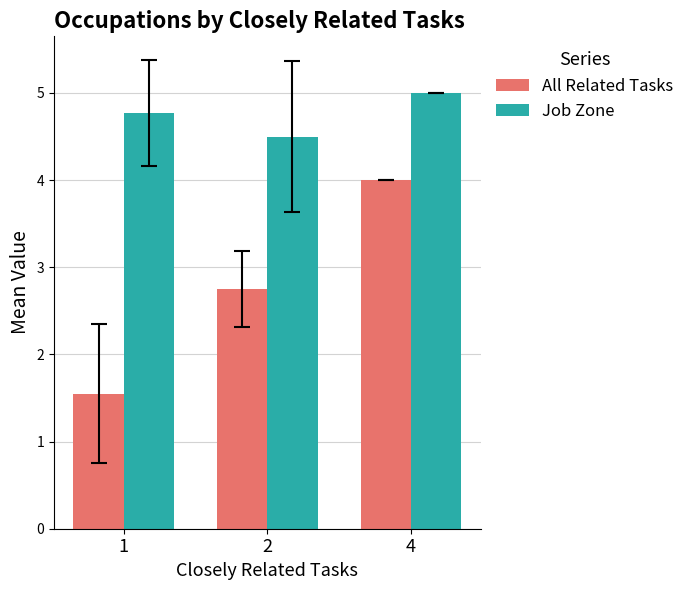

What is the difference between the highest and lowest values at 4?

1.0